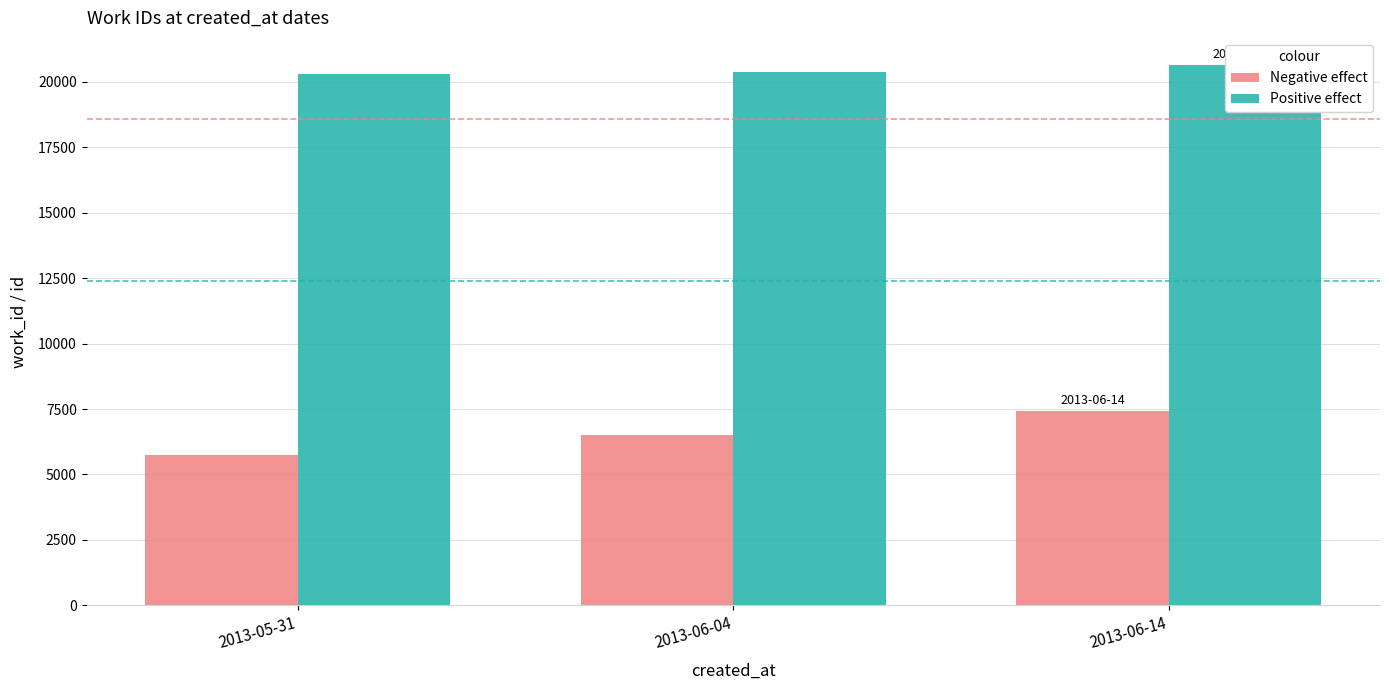

What is the maximum value shown in the chart?

20643